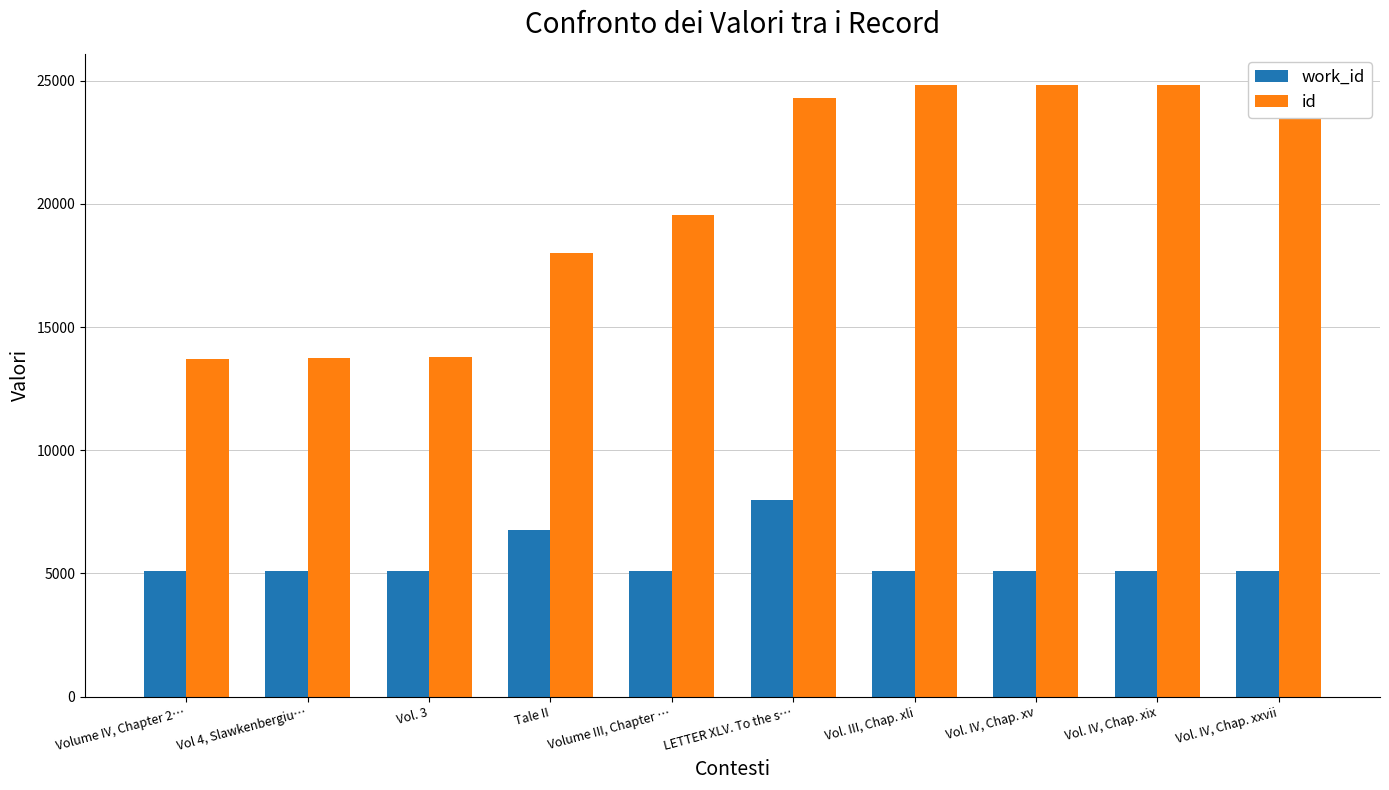

Reading left to right, transcribe all the data shown in this chart.

work_id: Volume IV, Chapter 2…=5088	Vol 4, Slawkenbergiu…=5088	Vol. 3=5094	Tale II=6761	Volume III, Chapter …=5088	LETTER XLV. To the s…=7982	Vol. III, Chap. xli=5088	Vol. IV, Chap. xv=5088	Vol. IV, Chap. xix=5088	Vol. IV, Chap. xxvii=5088
id: Volume IV, Chapter 2…=13715	Vol 4, Slawkenbergiu…=13754	Vol. 3=13771	Tale II=17998	Volume III, Chapter …=19550	LETTER XLV. To the s…=24278	Vol. III, Chap. xli=24840	Vol. IV, Chap. xv=24843	Vol. IV, Chap. xix=24844	Vol. IV, Chap. xxvii=24848